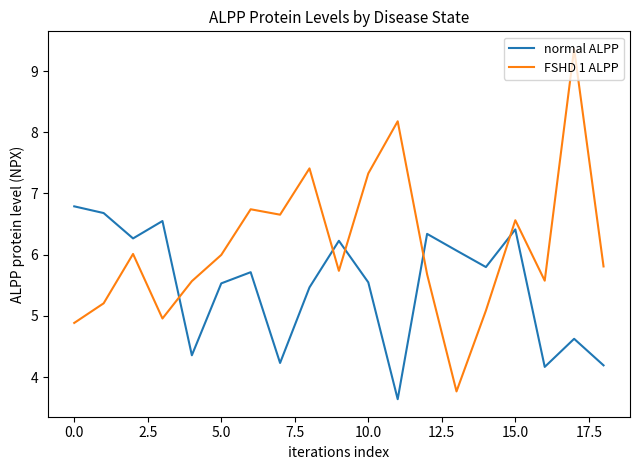

What is the minimum value shown in the chart?

3.6